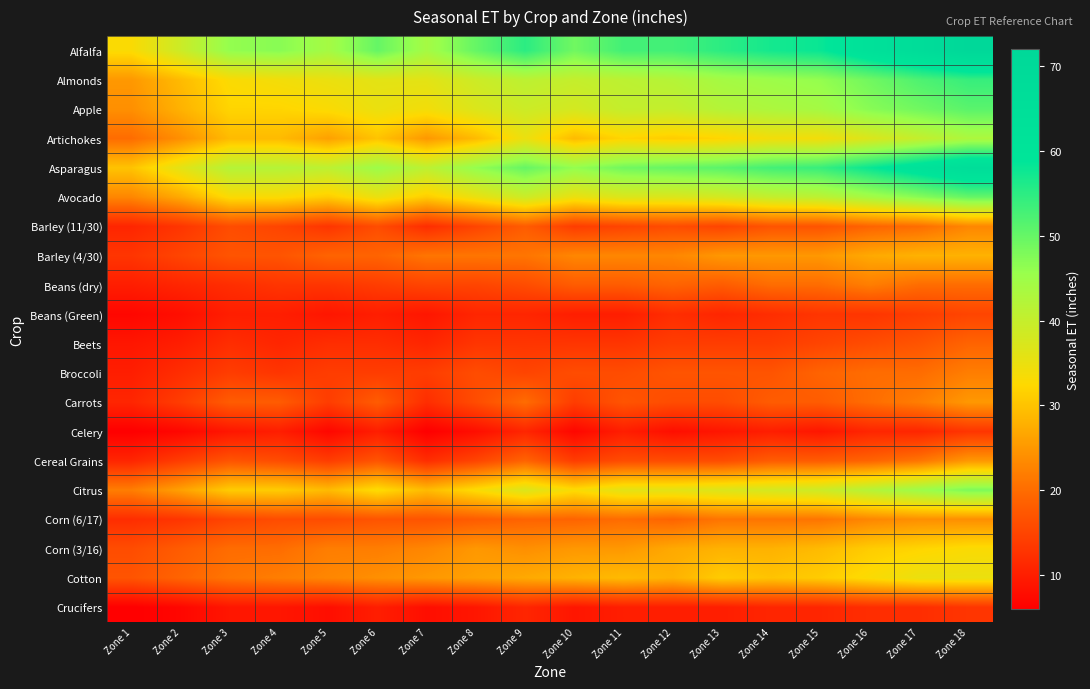

Reading left to right, what are all the values shown in this chart?

Alfalfa: Zone 1=33	Zone 2=39	Zone 3=46	Zone 4=47	Zone 5=44	Zone 6=50	Zone 7=44	Zone 8=50	Zone 9=55	Zone 10=49	Zone 11=53	Zone 12=53	Zone 13=55	Zone 14=57	Zone 15=58	Zone 16=63	Zone 17=67	Zone 18=72
Almonds: Zone 1=25	Zone 2=29	Zone 3=33	Zone 4=34	Zone 5=35	Zone 6=36	Zone 7=36	Zone 8=39	Zone 9=41	Zone 10=40	Zone 11=41	Zone 12=42	Zone 13=44	Zone 14=45	Zone 15=46	Zone 16=49	Zone 17=52	Zone 18=54
Apple: Zone 1=24	Zone 2=28	Zone 3=32	Zone 4=32	Zone 5=33	Zone 6=35	Zone 7=34	Zone 8=37	Zone 9=39	Zone 10=38	Zone 11=40	Zone 12=40	Zone 13=42	Zone 14=43	Zone 15=44	Zone 16=47	Zone 17=49	Zone 18=51
Artichokes: Zone 1=20	Zone 2=24	Zone 3=29	Zone 4=29	Zone 5=26	Zone 6=30	Zone 7=25	Zone 8=29	Zone 9=35	Zone 10=29	Zone 11=32	Zone 12=31	Zone 13=32	Zone 14=34	Zone 15=34	Zone 16=37	Zone 17=40	Zone 18=43
Asparagus: Zone 1=30	Zone 2=36	Zone 3=42	Zone 4=42	Zone 5=41	Zone 6=45	Zone 7=41	Zone 8=46	Zone 9=50	Zone 10=46	Zone 11=49	Zone 12=50	Zone 13=51	Zone 14=53	Zone 15=54	Zone 16=58	Zone 17=62	Zone 18=66
Avocado: Zone 1=23	Zone 2=27	Zone 3=33	Zone 4=33	Zone 5=31	Zone 6=35	Zone 7=31	Zone 8=35	Zone 9=39	Zone 10=35	Zone 11=37	Zone 12=37	Zone 13=38	Zone 14=40	Zone 15=41	Zone 16=44	Zone 17=47	Zone 18=50
Barley (11/30): Zone 1=11	Zone 2=13	Zone 3=16	Zone 4=15	Zone 5=13	Zone 6=16	Zone 7=12	Zone 8=15	Zone 9=18	Zone 10=14	Zone 11=15	Zone 12=16	Zone 13=15	Zone 14=17	Zone 15=17	Zone 16=19	Zone 17=20	Zone 18=23
Barley (4/30): Zone 1=13	Zone 2=15	Zone 3=17	Zone 4=17	Zone 5=19	Zone 6=19	Zone 7=21	Zone 8=21	Zone 9=21	Zone 10=23	Zone 11=23	Zone 12=23	Zone 13=25	Zone 14=25	Zone 15=25	Zone 16=27	Zone 17=28	Zone 18=28
Beans (dry): Zone 1=10	Zone 2=11	Zone 3=12	Zone 4=13	Zone 5=13	Zone 6=14	Zone 7=15	Zone 8=15	Zone 9=16	Zone 10=18	Zone 11=18	Zone 12=19	Zone 13=18	Zone 14=20	Zone 15=20	Zone 16=22	Zone 17=20	Zone 18=20
Beans (Green): Zone 1=7	Zone 2=8	Zone 3=10	Zone 4=10	Zone 5=9	Zone 6=10	Zone 7=9	Zone 8=11	Zone 9=11	Zone 10=10	Zone 11=10	Zone 12=12	Zone 13=11	Zone 14=12	Zone 15=13	Zone 16=13	Zone 17=14	Zone 18=15
Beets: Zone 1=9	Zone 2=10	Zone 3=12	Zone 4=11	Zone 5=12	Zone 6=12	Zone 7=11	Zone 8=13	Zone 9=13	Zone 10=13	Zone 11=13	Zone 12=14	Zone 13=14	Zone 14=14	Zone 15=15	Zone 16=16	Zone 17=17	Zone 18=19
Broccoli: Zone 1=10	Zone 2=12	Zone 3=14	Zone 4=13	Zone 5=14	Zone 6=14	Zone 7=14	Zone 8=16	Zone 9=15	Zone 10=16	Zone 11=16	Zone 12=17	Zone 13=17	Zone 14=17	Zone 15=19	Zone 16=20	Zone 17=20	Zone 18=22
Carrots: Zone 1=11	Zone 2=14	Zone 3=18	Zone 4=18	Zone 5=14	Zone 6=18	Zone 7=12	Zone 8=16	Zone 9=20	Zone 10=14	Zone 11=17	Zone 12=16	Zone 13=16	Zone 14=18	Zone 15=18	Zone 16=20	Zone 17=22	Zone 18=25
Celery: Zone 1=6	Zone 2=7	Zone 3=9	Zone 4=10	Zone 5=7	Zone 6=10	Zone 7=6	Zone 8=8	Zone 9=11	Zone 10=7	Zone 11=10	Zone 12=8	Zone 13=9	Zone 14=10	Zone 15=9	Zone 16=11	Zone 17=11	Zone 18=13
Cereal Grains: Zone 1=11	Zone 2=14	Zone 3=17	Zone 4=16	Zone 5=14	Zone 6=17	Zone 7=12	Zone 8=15	Zone 9=19	Zone 10=14	Zone 11=16	Zone 12=16	Zone 13=16	Zone 14=18	Zone 15=18	Zone 16=19	Zone 17=21	Zone 18=25
Citrus: Zone 1=22	Zone 2=26	Zone 3=31	Zone 4=31	Zone 5=29	Zone 6=33	Zone 7=29	Zone 8=33	Zone 9=37	Zone 10=33	Zone 11=36	Zone 12=36	Zone 13=37	Zone 14=38	Zone 15=39	Zone 16=42	Zone 17=45	Zone 18=48
Corn (6/17): Zone 1=12	Zone 2=13	Zone 3=15	Zone 4=16	Zone 5=16	Zone 6=17	Zone 7=17	Zone 8=18	Zone 9=19	Zone 10=19	Zone 11=20	Zone 12=19	Zone 13=21	Zone 14=21	Zone 15=21	Zone 16=23	Zone 17=24	Zone 18=24
Corn (3/16): Zone 1=16	Zone 2=18	Zone 3=20	Zone 4=20	Zone 5=22	Zone 6=22	Zone 7=23	Zone 8=25	Zone 9=24	Zone 10=25	Zone 11=25	Zone 12=27	Zone 13=28	Zone 14=28	Zone 15=29	Zone 16=31	Zone 17=32	Zone 18=33
Cotton: Zone 1=17	Zone 2=19	Zone 3=21	Zone 4=22	Zone 5=23	Zone 6=24	Zone 7=25	Zone 8=26	Zone 9=27	Zone 10=28	Zone 11=29	Zone 12=28	Zone 13=31	Zone 14=30	Zone 15=31	Zone 16=33	Zone 17=35	Zone 18=35
Crucifers: Zone 1=6	Zone 2=7	Zone 3=9	Zone 4=9	Zone 5=8	Zone 6=10	Zone 7=8	Zone 8=9	Zone 9=11	Zone 10=9	Zone 11=10	Zone 12=10	Zone 13=10	Zone 14=11	Zone 15=11	Zone 16=12	Zone 17=12	Zone 18=13